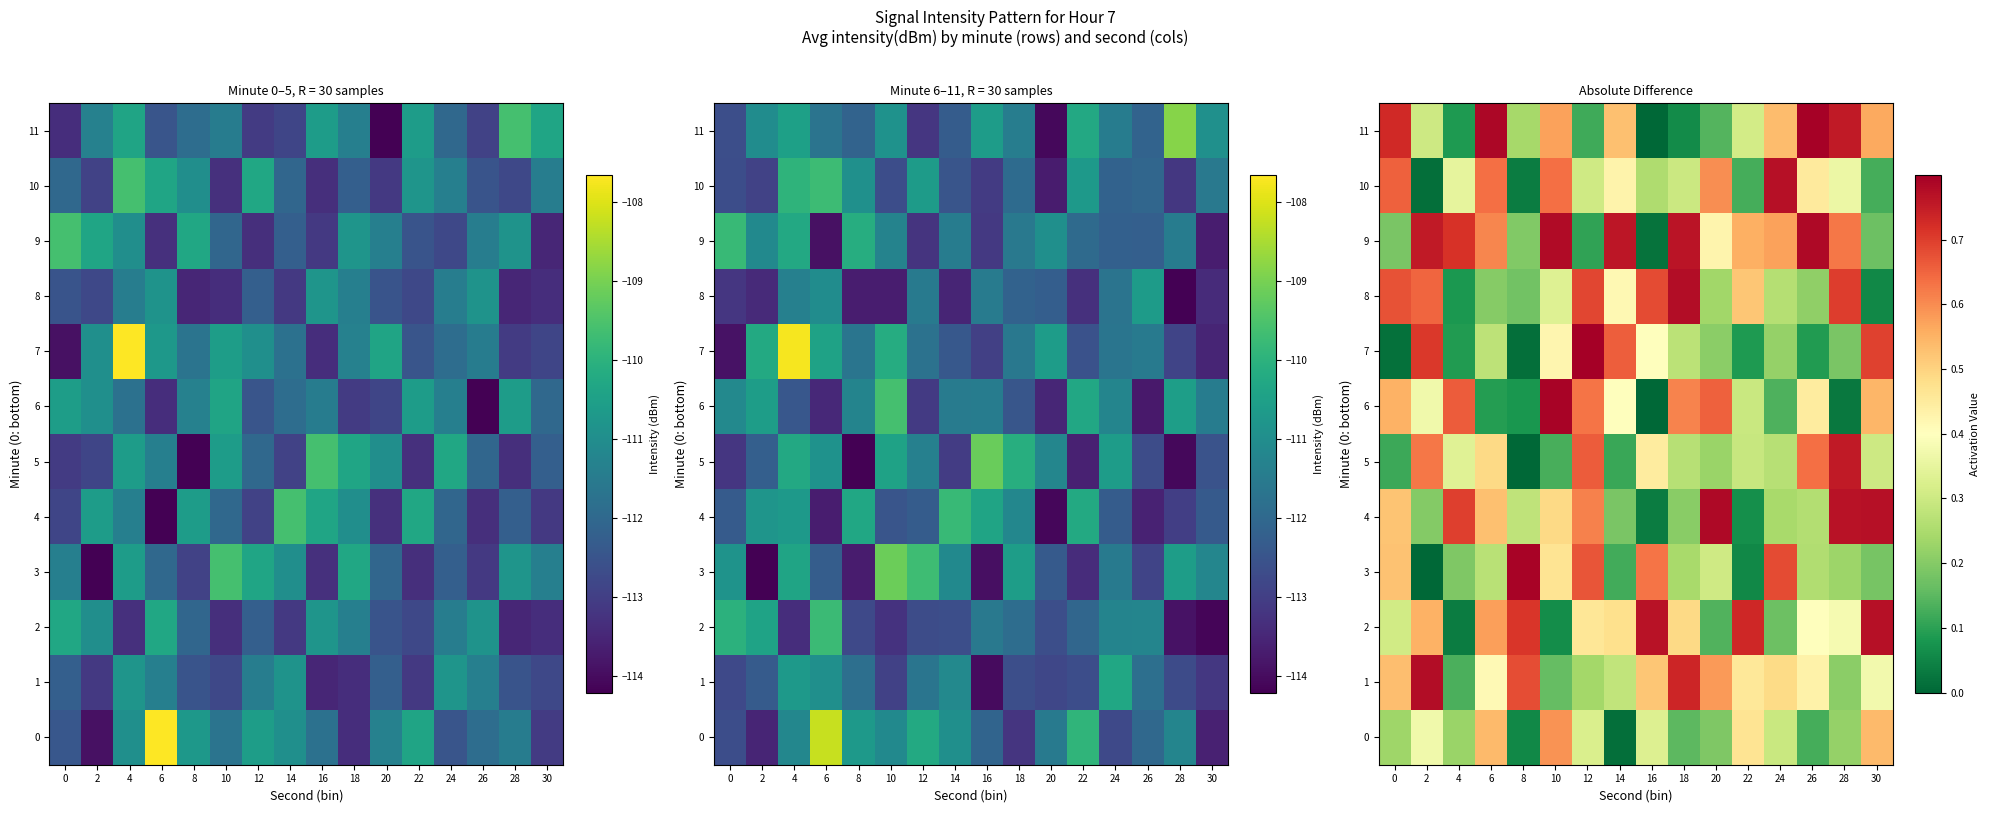

What is the minimum value for row_1?

0.1